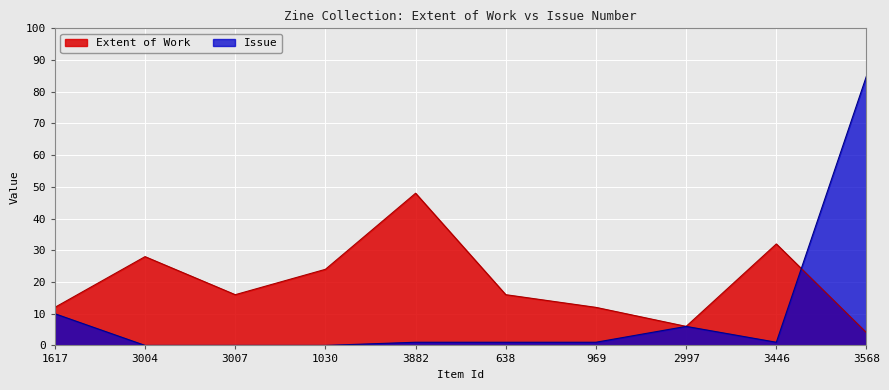

Reading left to right, what are all the values shown in this chart?

Extent of Work: 12	28	16	24	48	16	12	6	32	4
Issue: 10	0	0	0	1	1	1	6	1	85